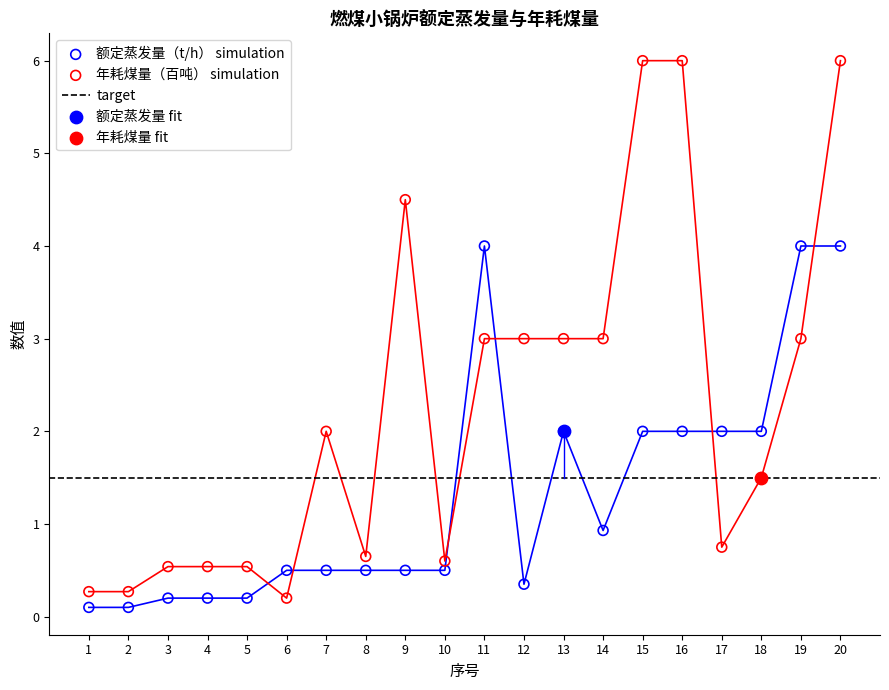

Is the value of 年耗煤量（吨） at 10 greater than the value of 额定蒸发量（t/h） at 13?

No